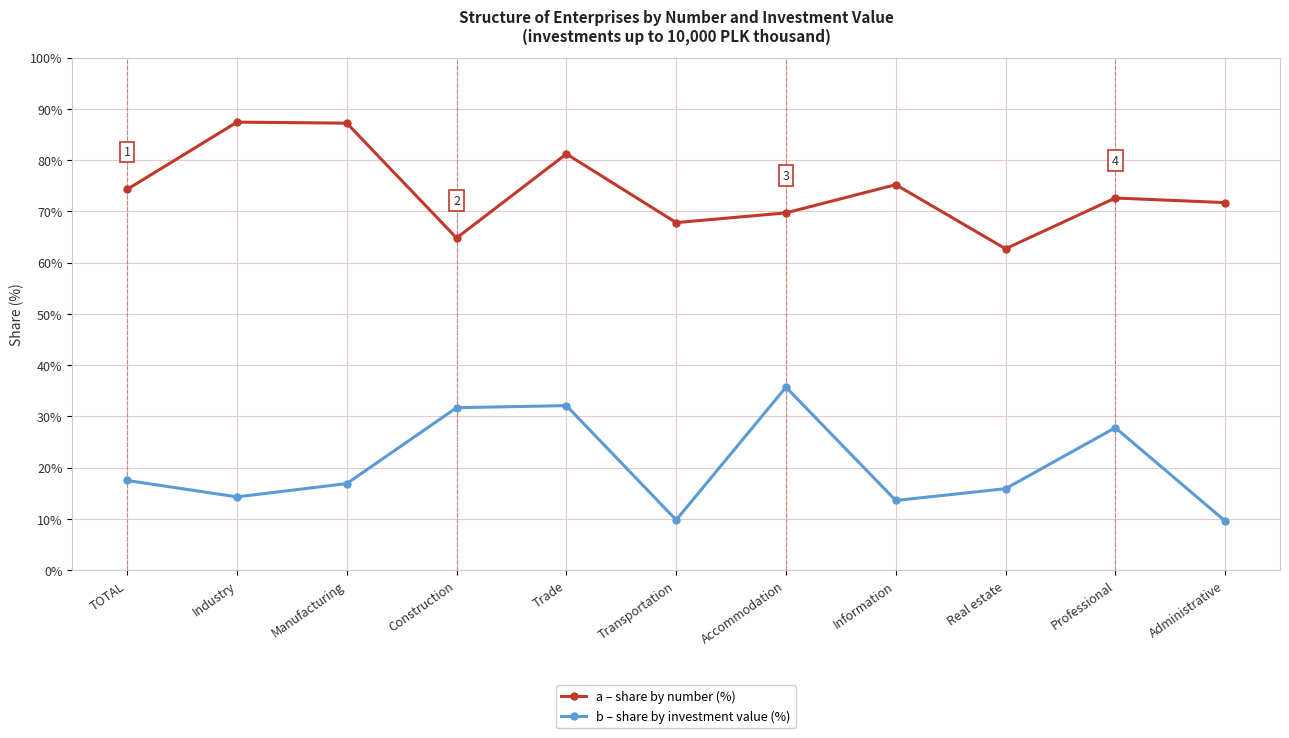

How many series are shown in this chart?

2